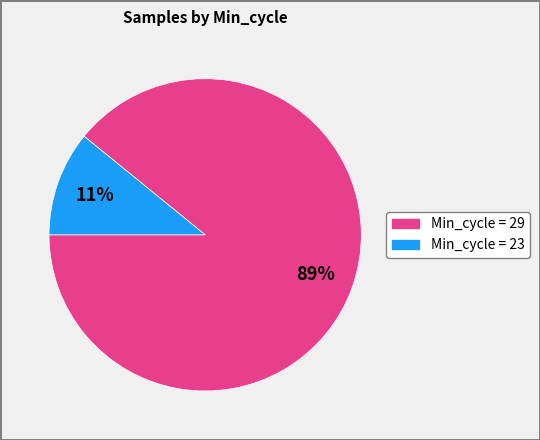

Is there a majority slice in this chart?

Yes